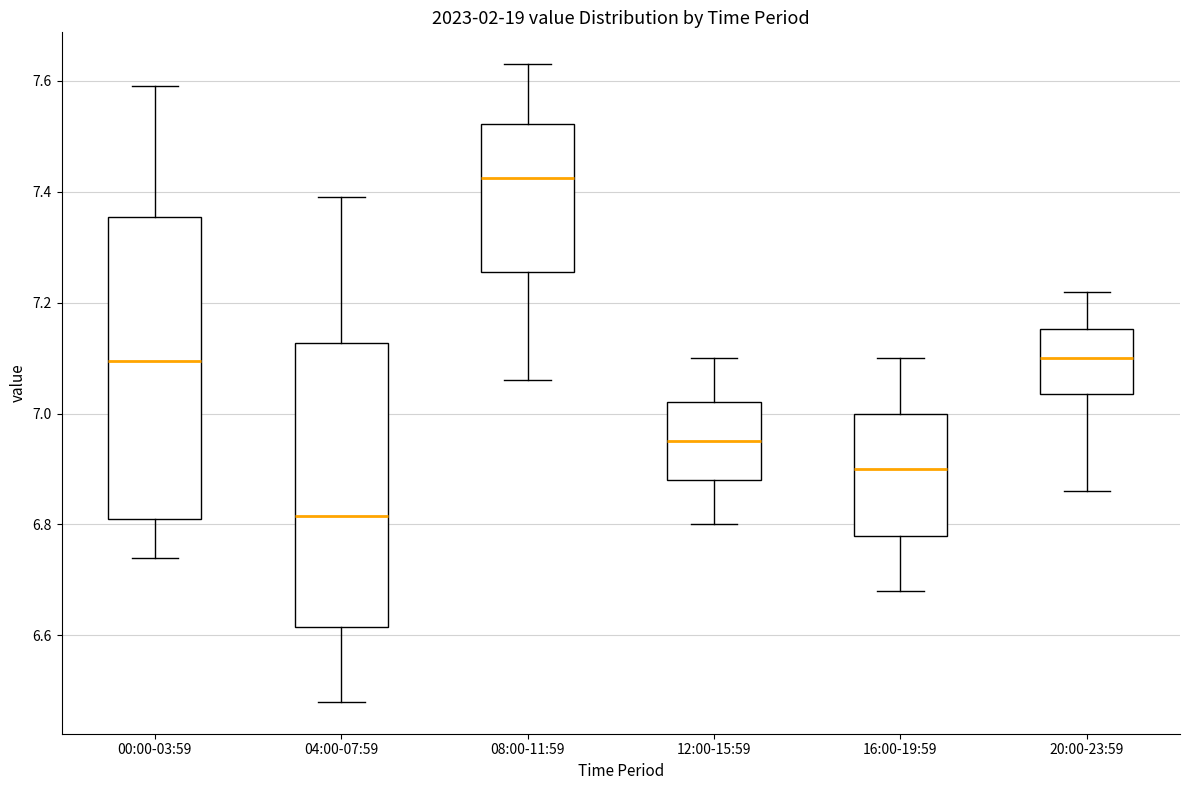

Comparing the boxes themselves (not the whiskers), which one is the tallest?

00:00-03:59